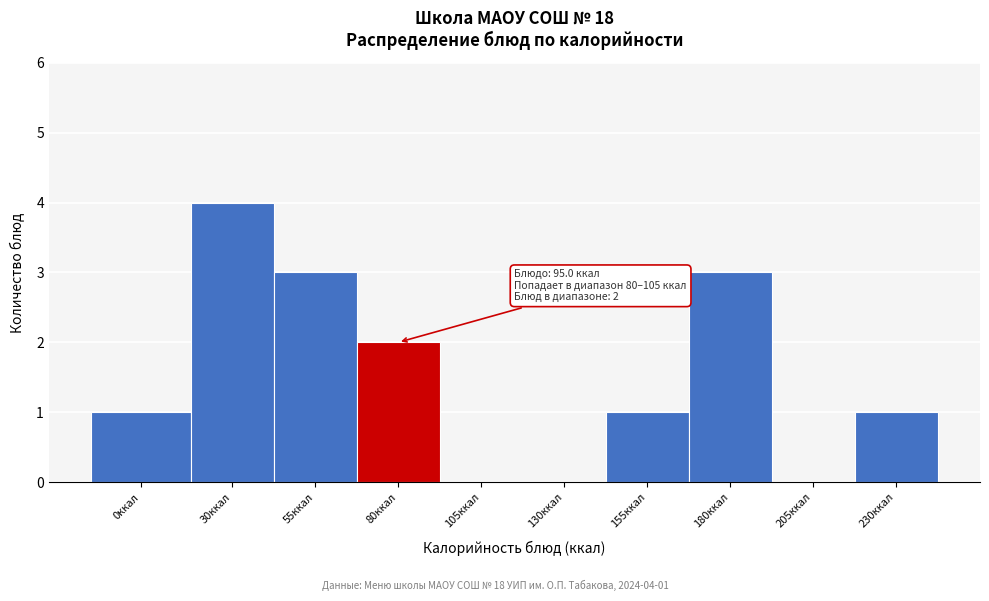

Reading right to left, what are all the values shown in this chart?

230ккал=1	205ккал=0	180ккал=3	155ккал=1	130ккал=0	105ккал=0	80ккал=2	55ккал=3	30ккал=4	0ккал=1